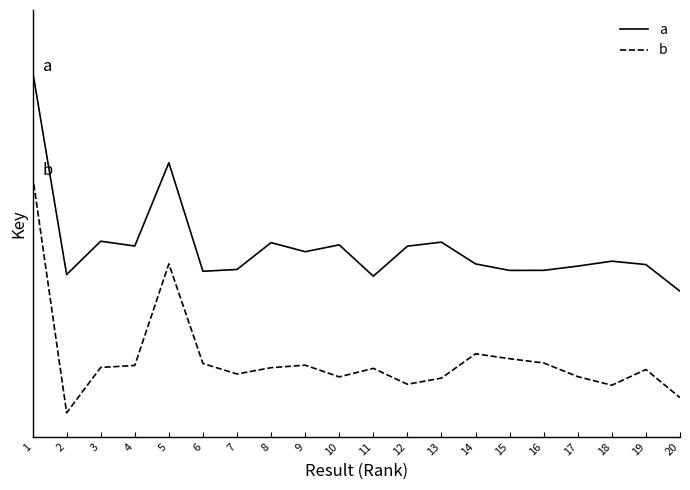

Reading left to right, list all the values displayed in this chart.

a: 1=1.5	2=0.6	3=0.8	4=0.7	5=1.1	6=0.6	7=0.6	8=0.8	9=0.7	10=0.8	11=0.6	12=0.7	13=0.8	14=0.7	15=0.6	16=0.6	17=0.7	18=0.7	19=0.7	20=0.5
b: 1=1.1	2=0.0	3=0.2	4=0.2	5=0.7	6=0.2	7=0.2	8=0.2	9=0.2	10=0.2	11=0.2	12=0.1	13=0.2	14=0.3	15=0.2	16=0.2	17=0.2	18=0.1	19=0.2	20=0.1